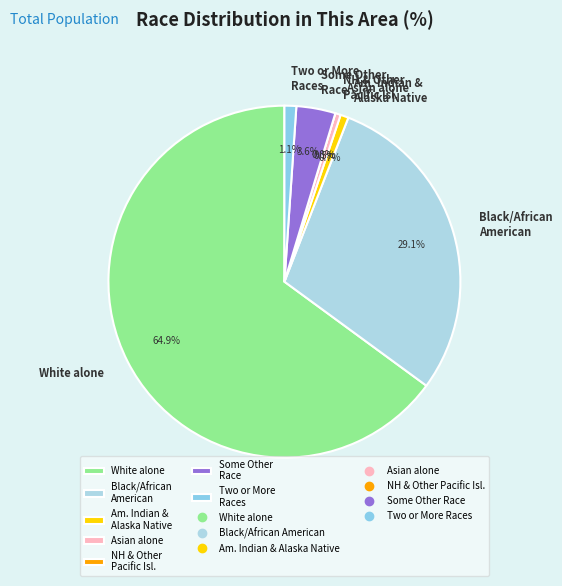

To the nearest percent, what portion does Some Other Race alone represent?

4%